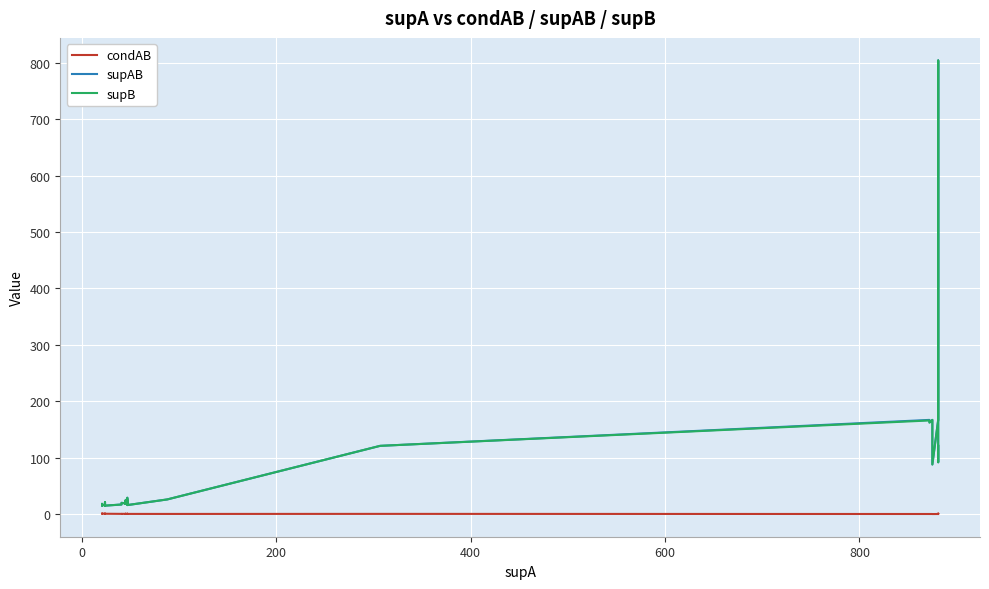

What is the value of the supB point at the 39th from the left?

92.0